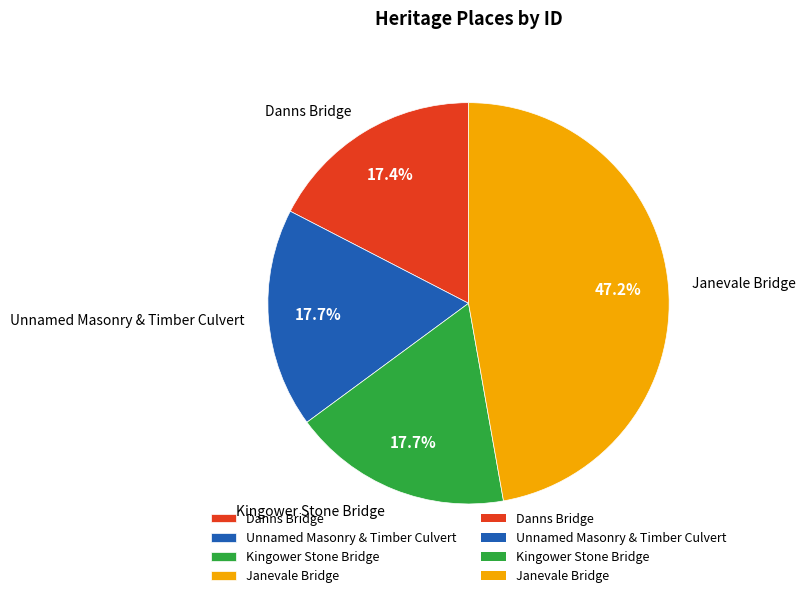

What is the total percentage of Danns Bridge and Janevale Bridge?

64.6%